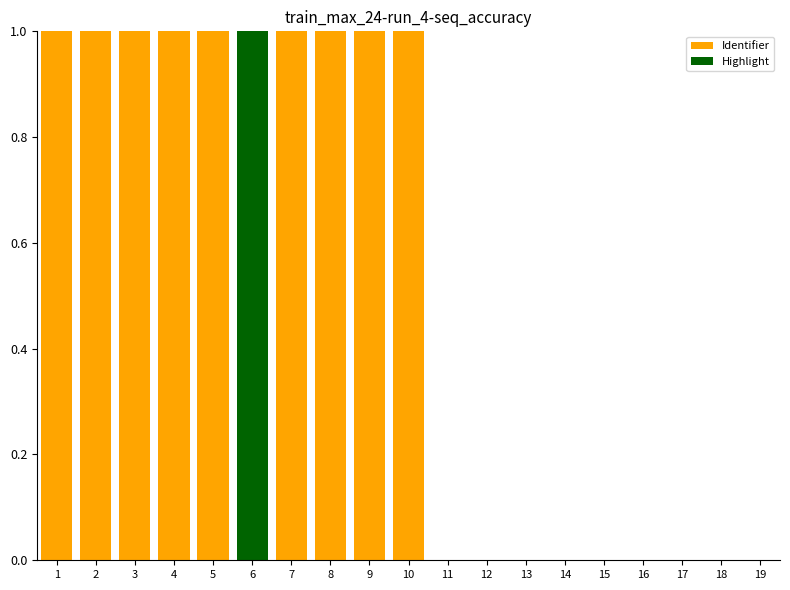

What is the greatest value displayed?

1.0